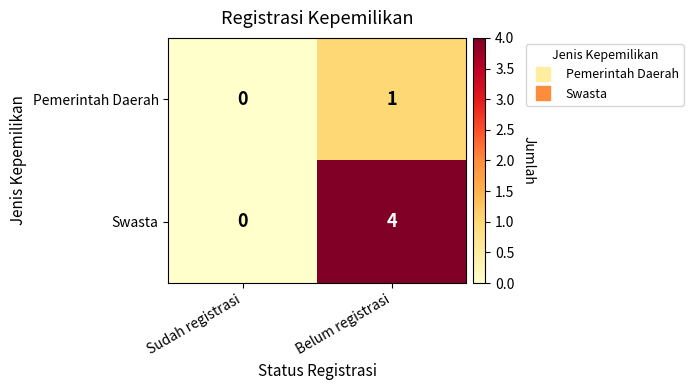

How many series are shown in this chart?

2